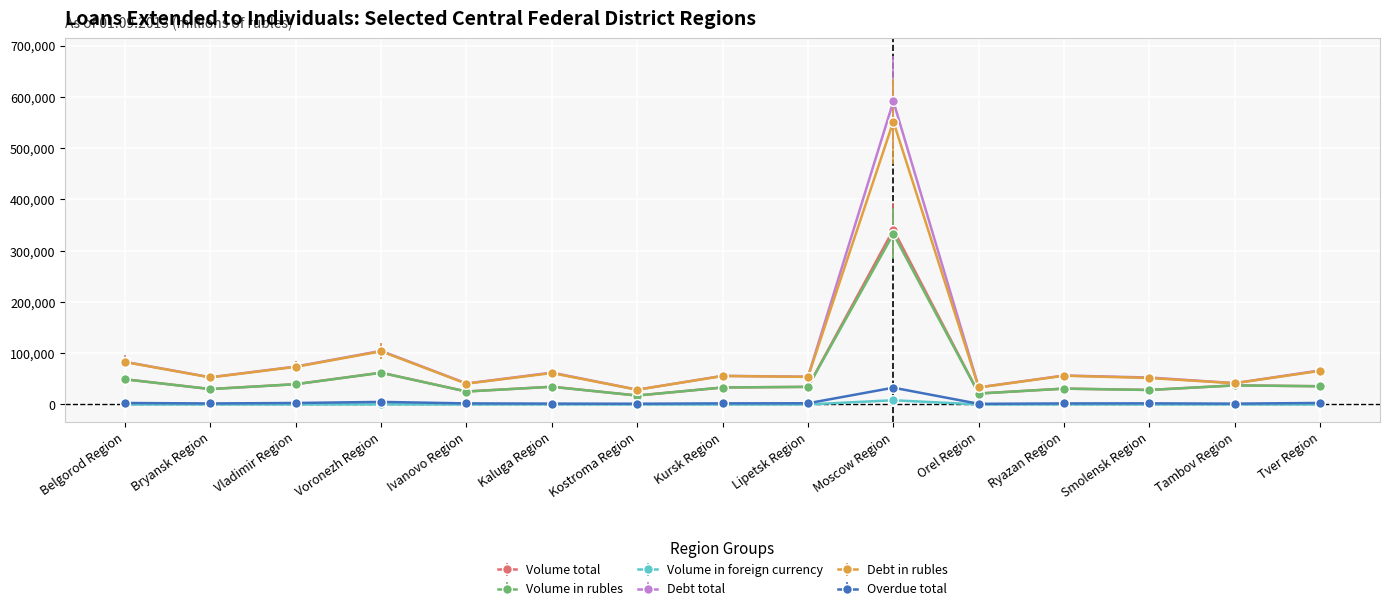

At which category does the chart reach its peak across all series?

Moscow Region